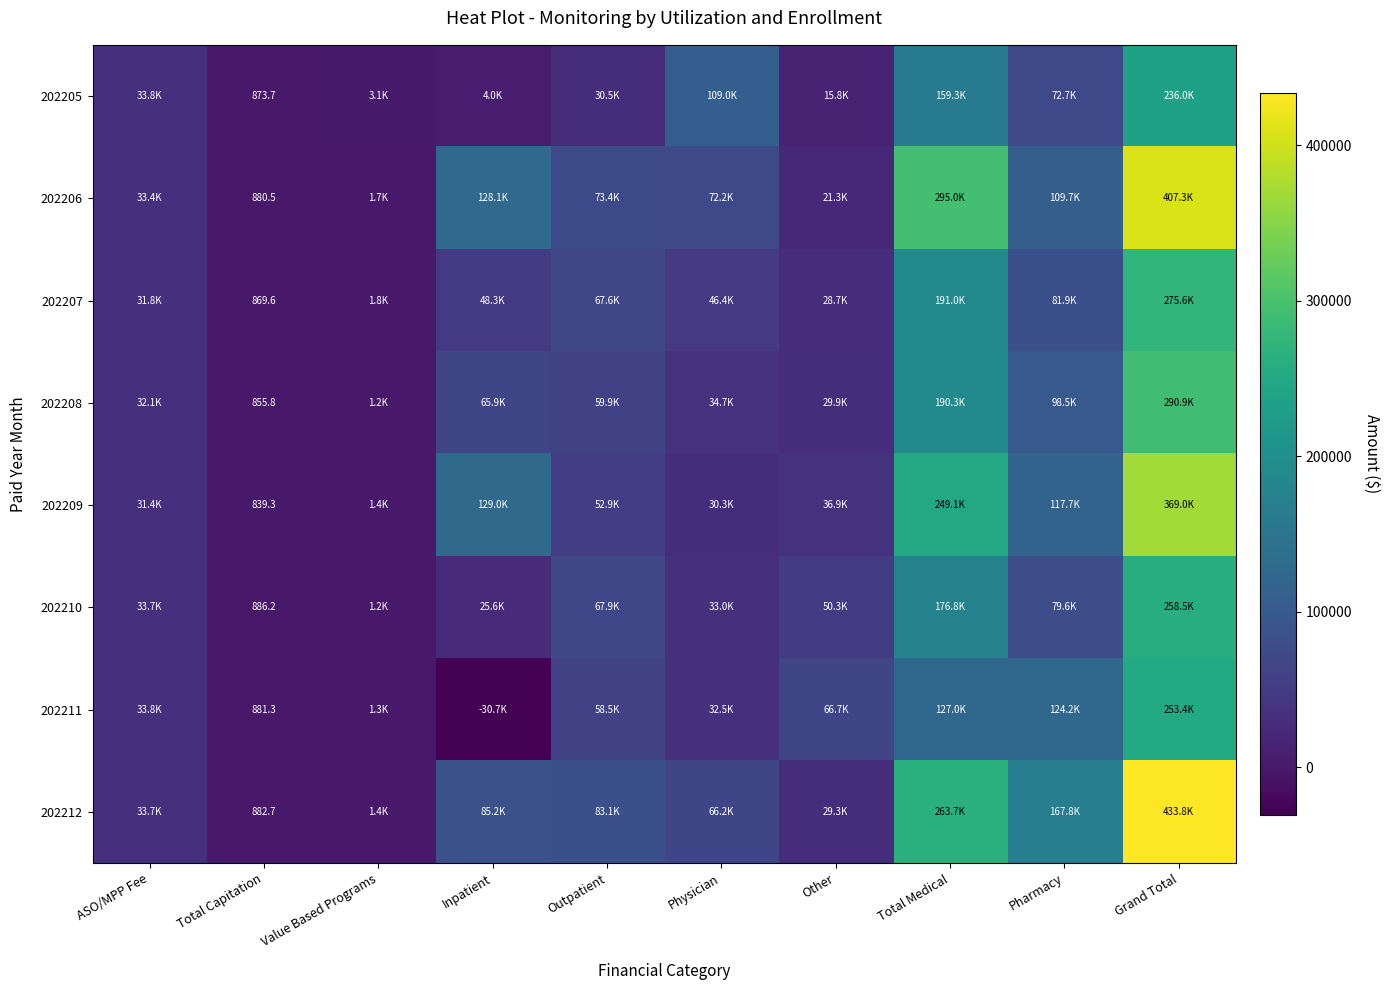

What is the lowest value of the 202210 series?

886.2